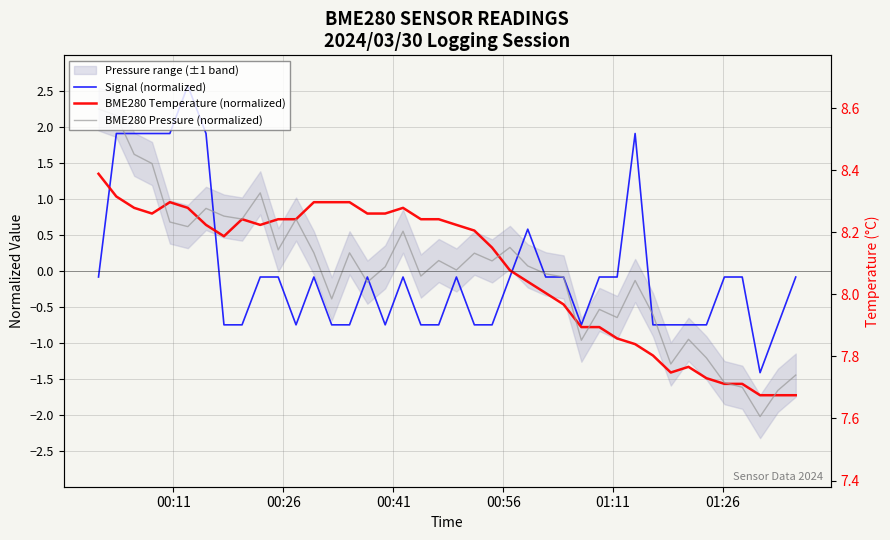

What is the difference between the second highest and minimum values in the BME280 Temperature (normalized) series?

2.8